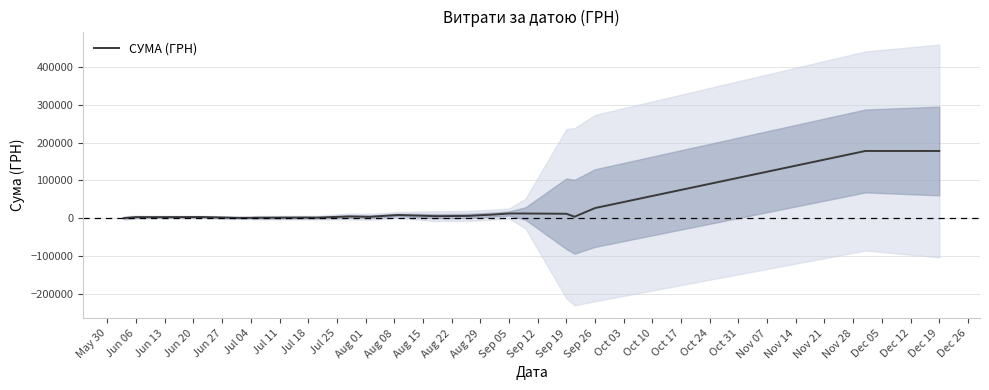

What is the value of the 1st point from the left?

205.2